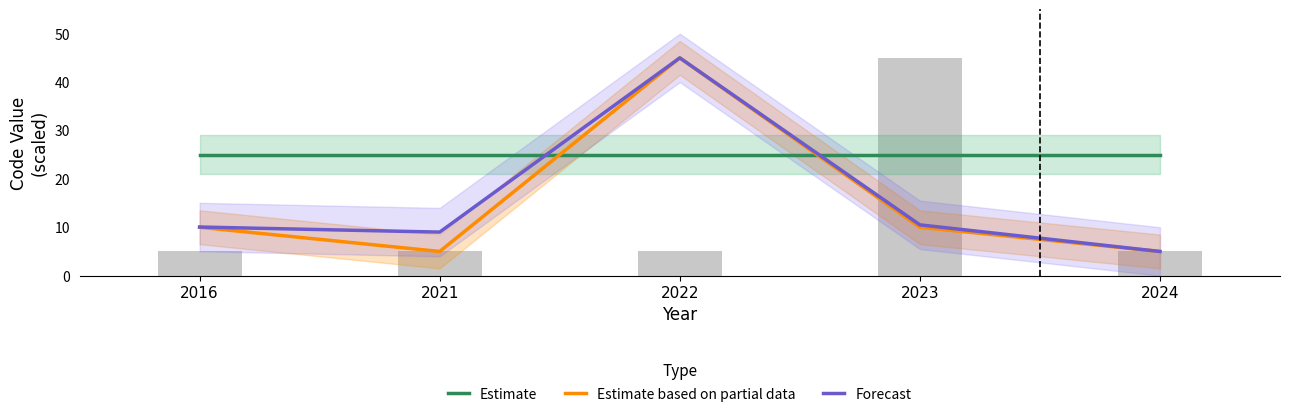

Reading left to right, extract all data points from this chart.

Estimate: 25.0	25.0	25.0	25.0	25.0
Estimate based on partial data: 10.0	5.0	45.0	10.0	5.0
Forecast: 10.1	9.0	45.0	10.5	5.0